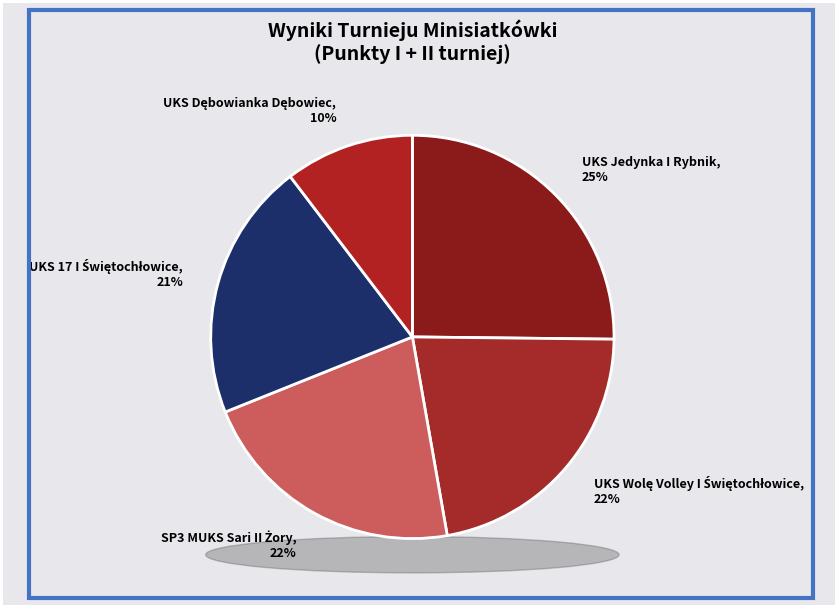

What portion of the pie excludes SP3 MUKS Sari II Żory?

78.3%